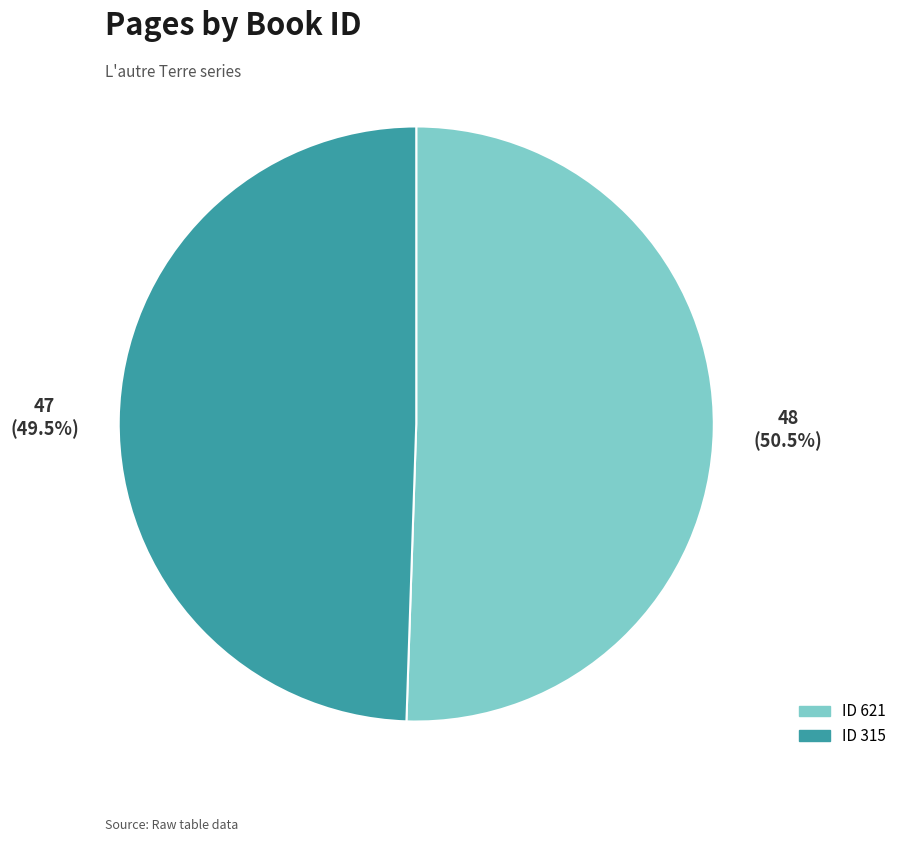

Does any single category account for the majority?

Yes